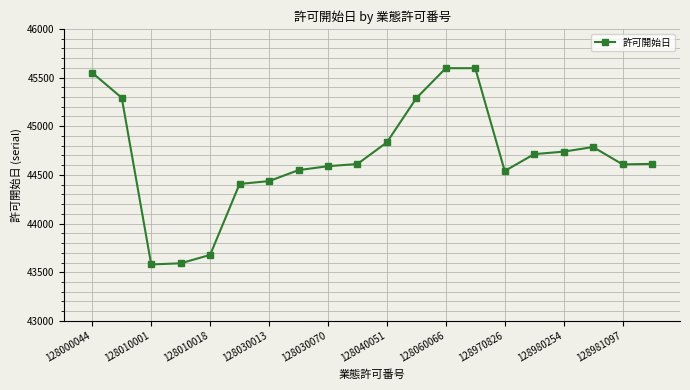

What is the greatest value displayed?

45596